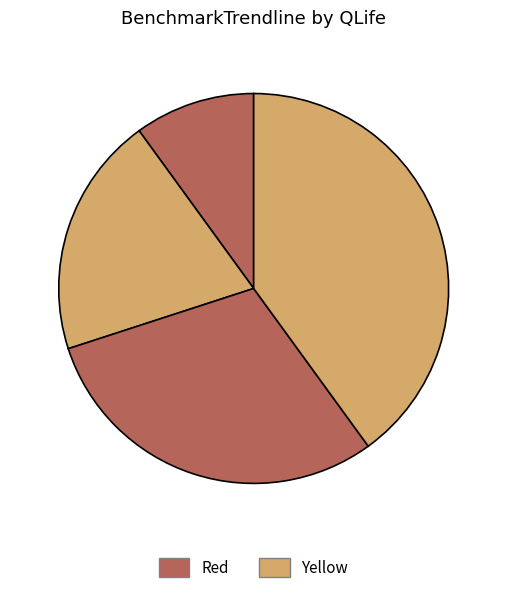

How many segments does this pie chart have?

4